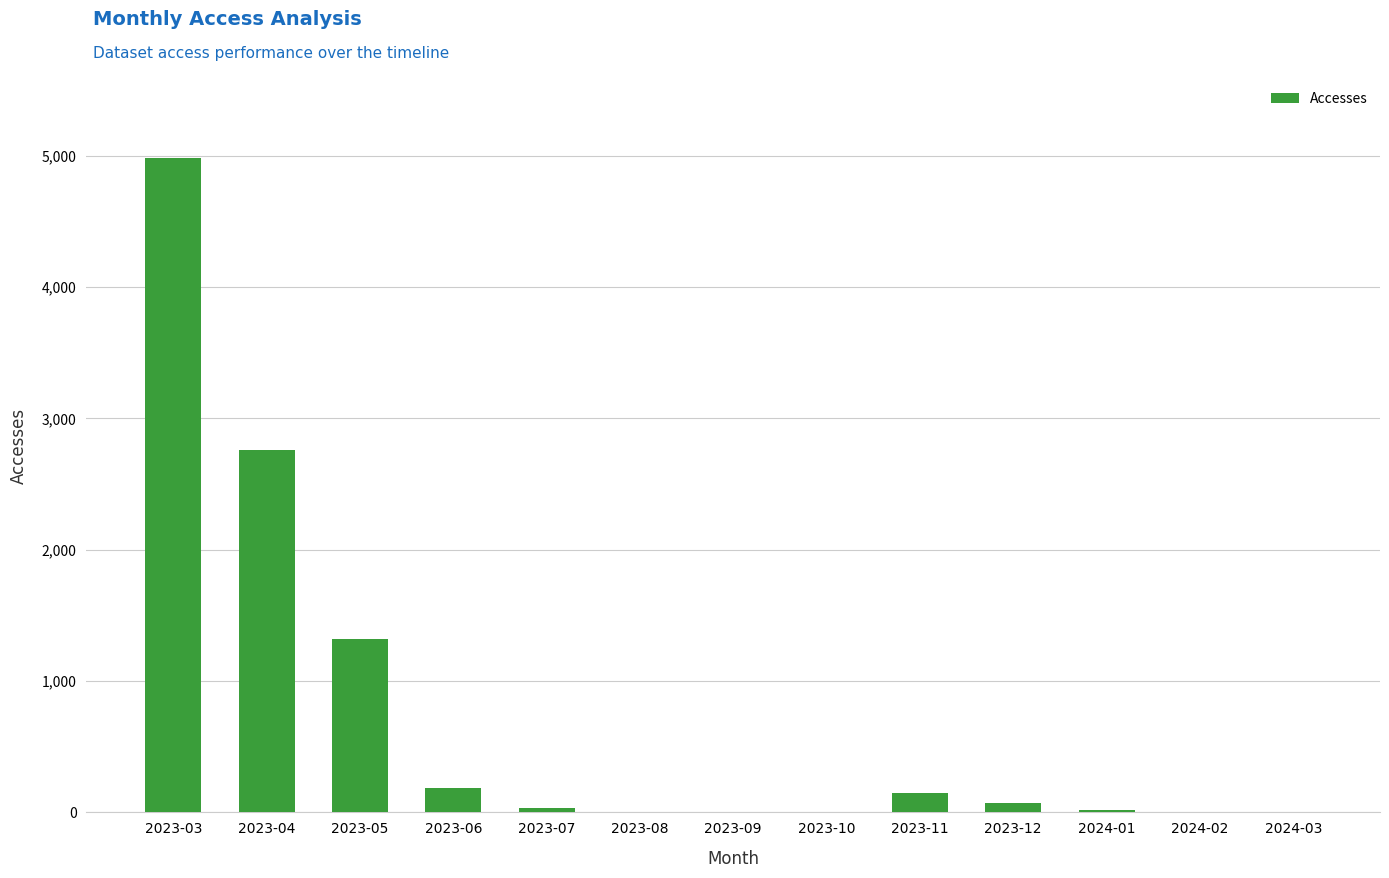

At which label is the value closest to 2493?

2023-04